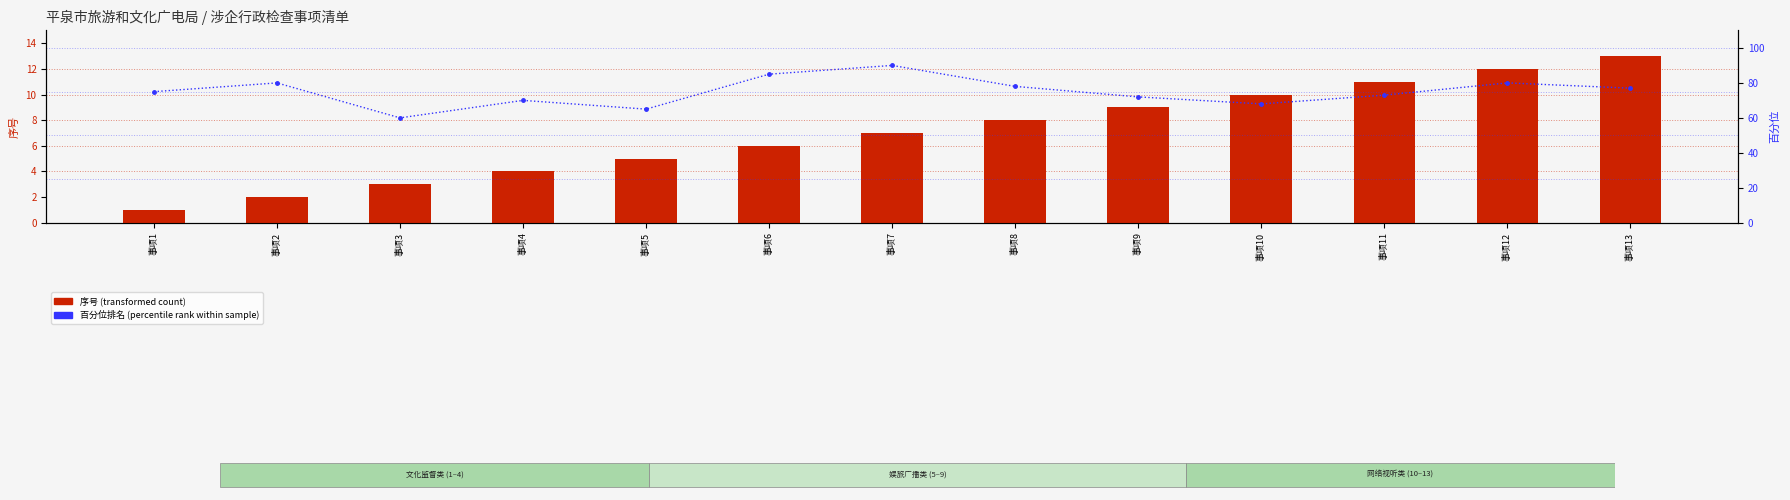

What is the difference between the 百分位排名 (percentile rank within sample) values at 事项3 and 事项4?

10